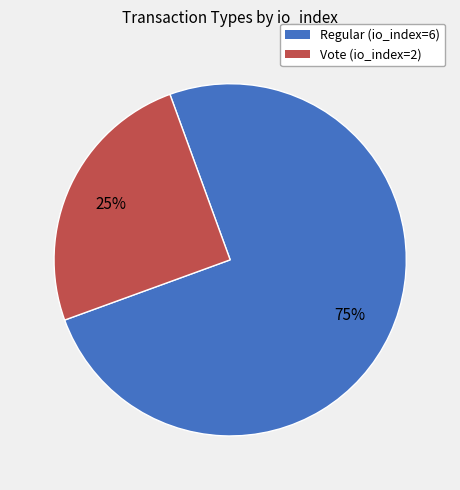

Combined, do Regular (io_index=6) and Vote (io_index=2) account for over 50%?

Yes